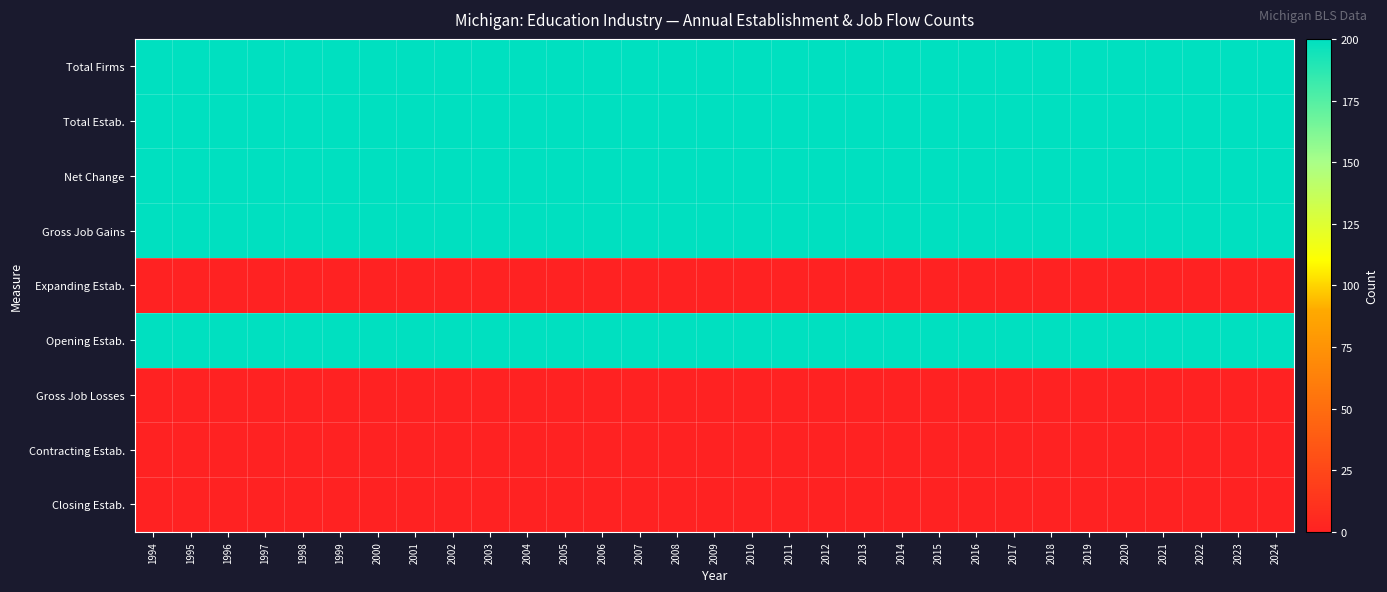

At which category is the sum across all series the highest?

1994